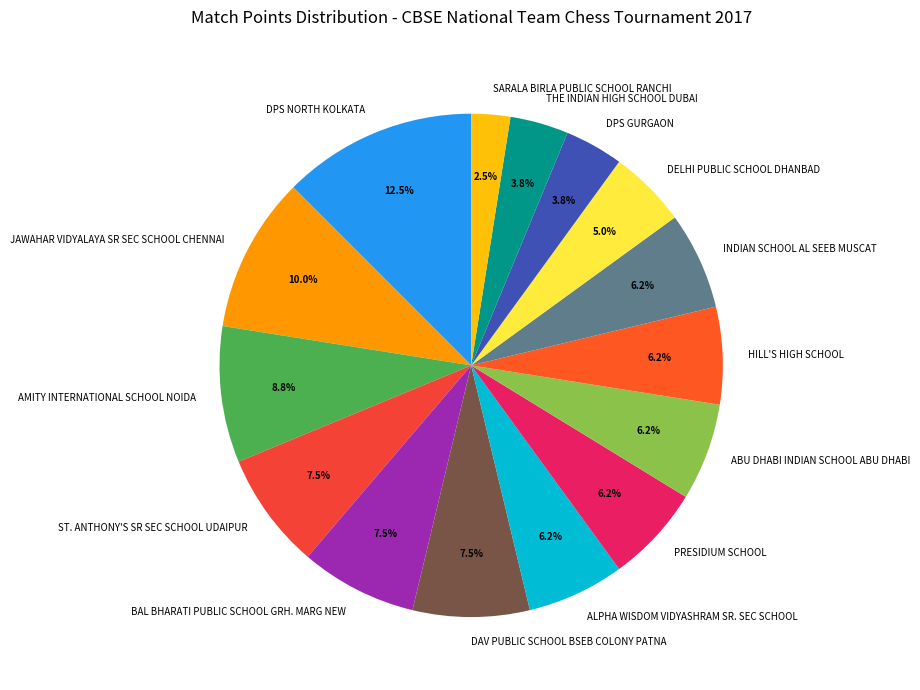

Is DPS NORTH KOLKATA the majority of the pie?

No